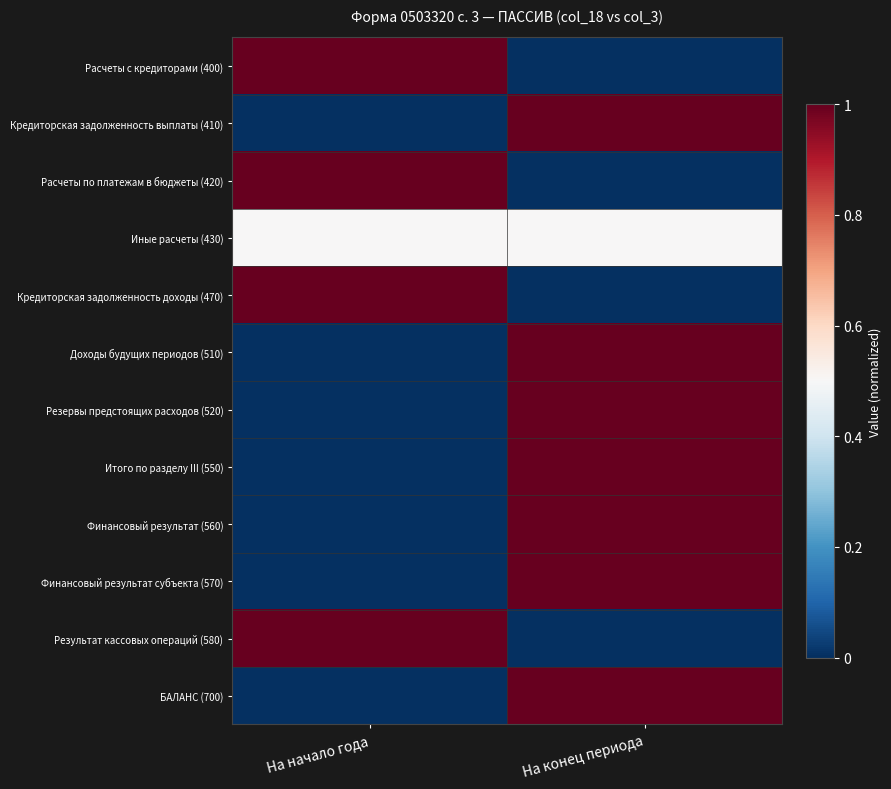

Reading left to right, extract all data points from this chart.

Расчеты с кредиторами (400): На начало года=1.0	На конец периода=0.0
Кредиторская задолженность выплаты (410): На начало года=0.0	На конец периода=1.0
Расчеты по платежам в бюджеты (420): На начало года=1.0	На конец периода=0.0
Иные расчеты (430): На начало года=0.5	На конец периода=0.5
Кредиторская задолженность доходы (470): На начало года=1.0	На конец периода=0.0
Доходы будущих периодов (510): На начало года=0.0	На конец периода=1.0
Резервы предстоящих расходов (520): На начало года=0.0	На конец периода=1.0
Итого по разделу III (550): На начало года=0.0	На конец периода=1.0
Финансовый результат (560): На начало года=0.0	На конец периода=1.0
Финансовый результат субъекта (570): На начало года=0.0	На конец периода=1.0
Результат кассовых операций (580): На начало года=1.0	На конец периода=0.0
БАЛАНС (700): На начало года=0.0	На конец периода=1.0